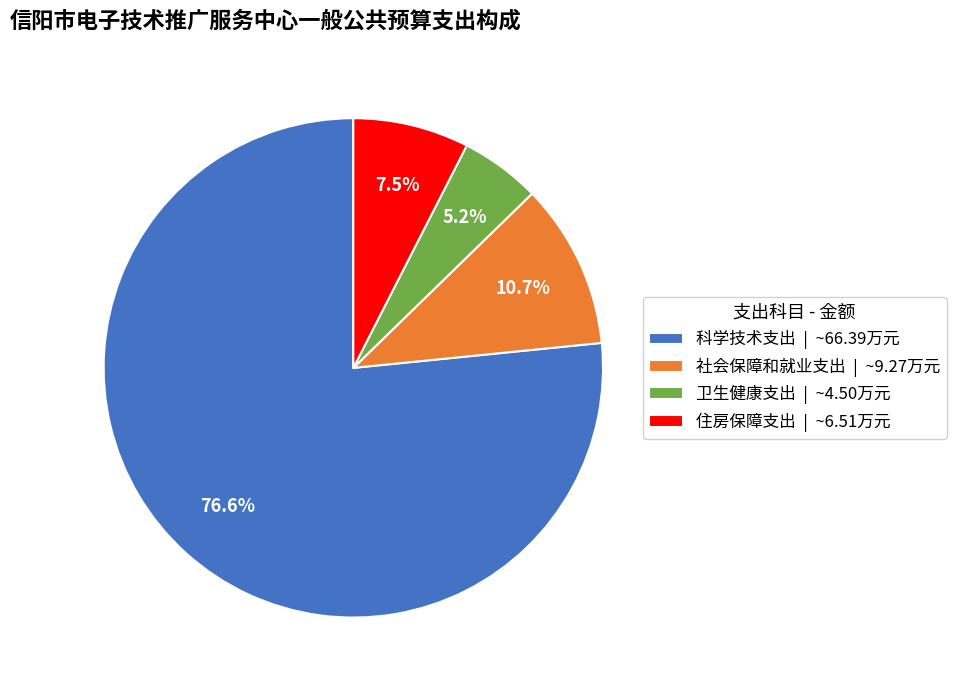

To the nearest percent, what is the average slice percentage?

25%